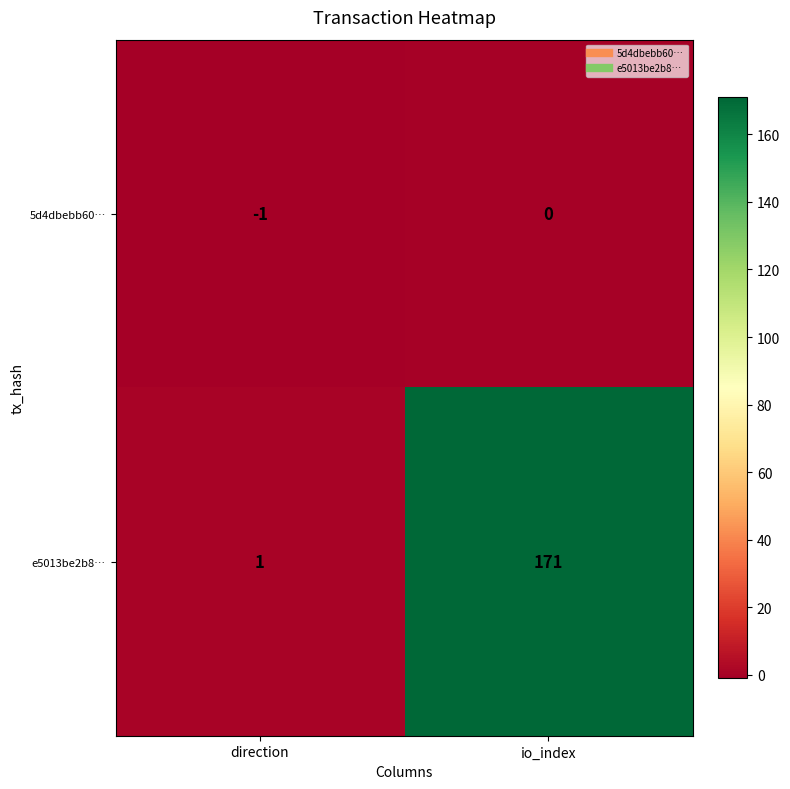

Is the value of e5013be2b8… at io_index greater than the value of 5d4dbebb60… at io_index?

Yes